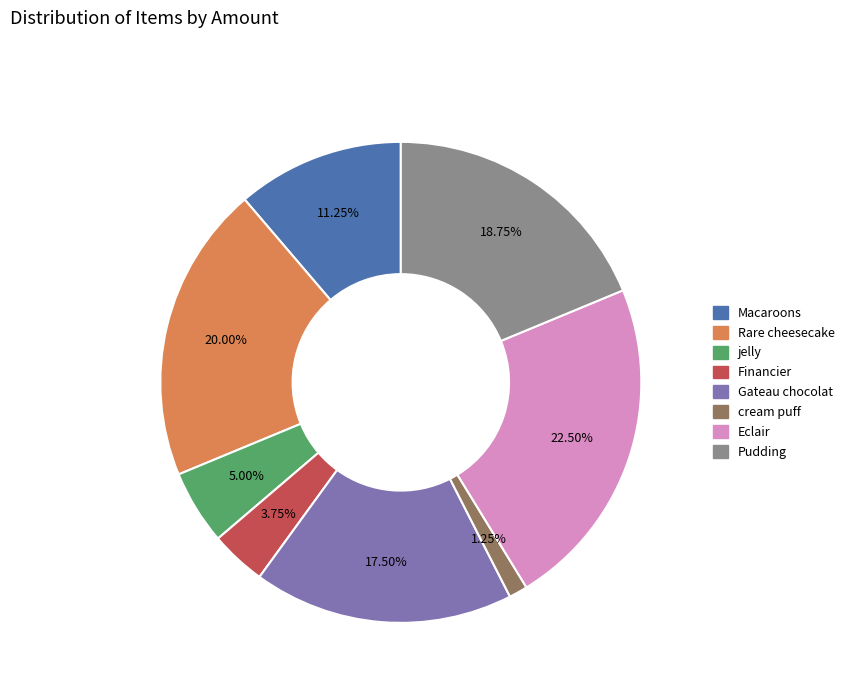

Do Pudding and Macaroons together represent more than half of the pie?

No